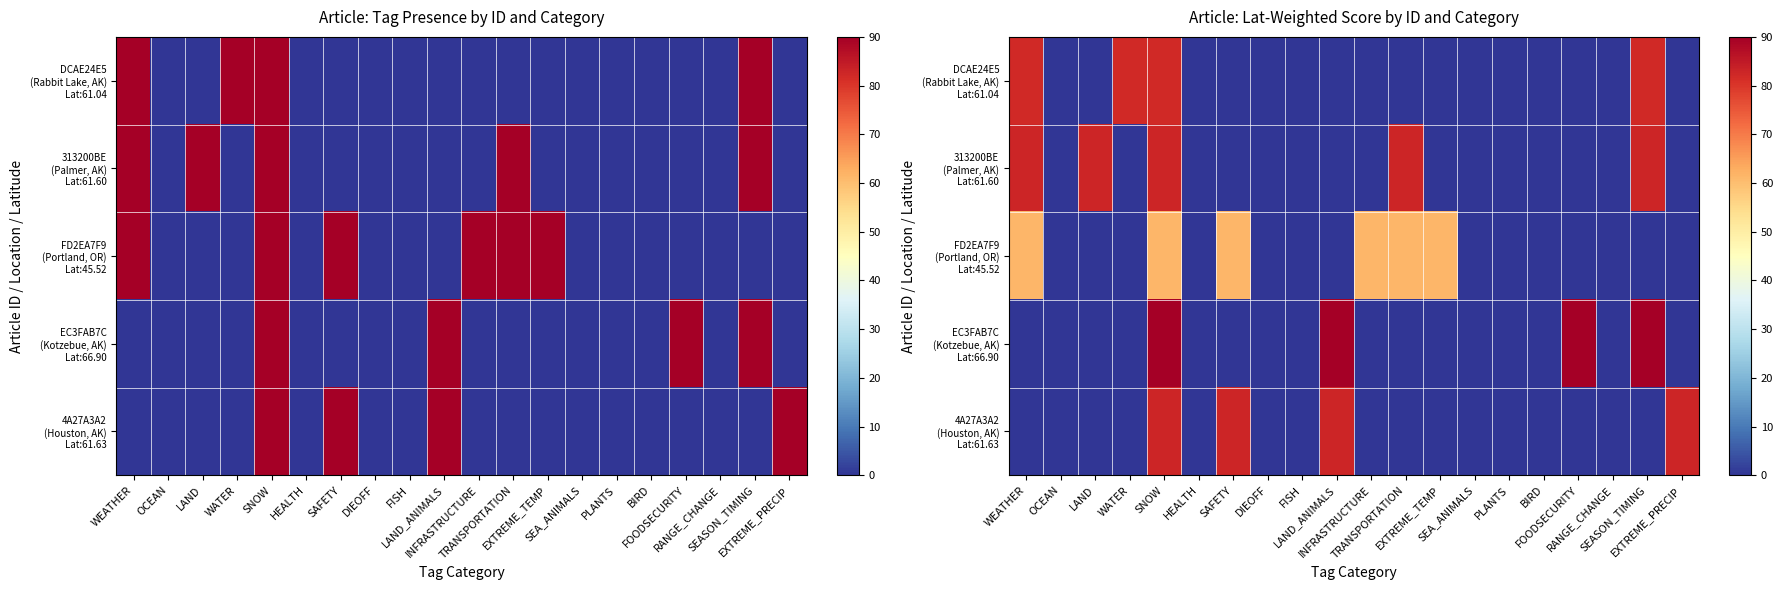

How many distinct data groups are displayed?

5